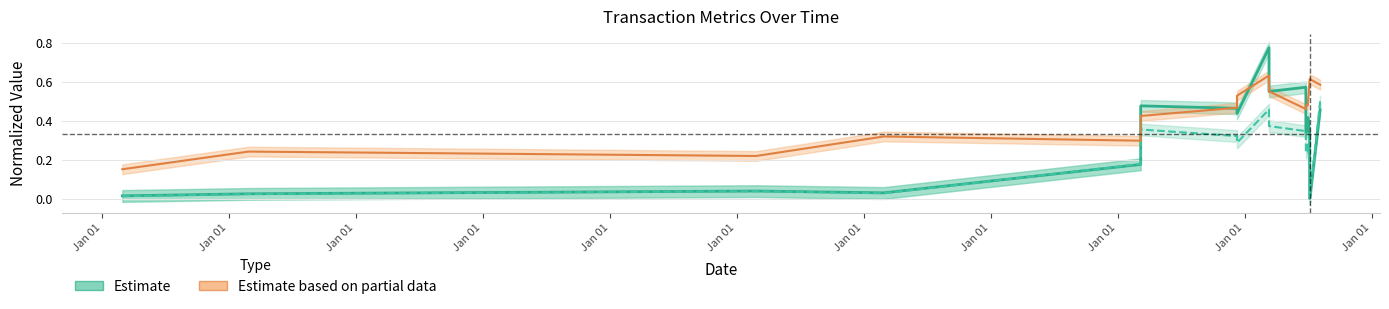

How many intersections are there between Transaction Value (Estimate) and Price Per Share (Partial)?

6